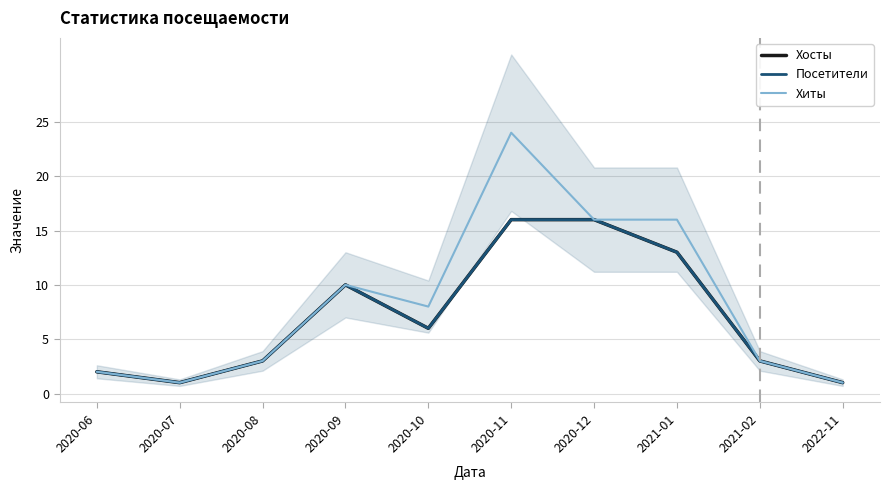

Where is the first local minimum for Хиты?

2020-07